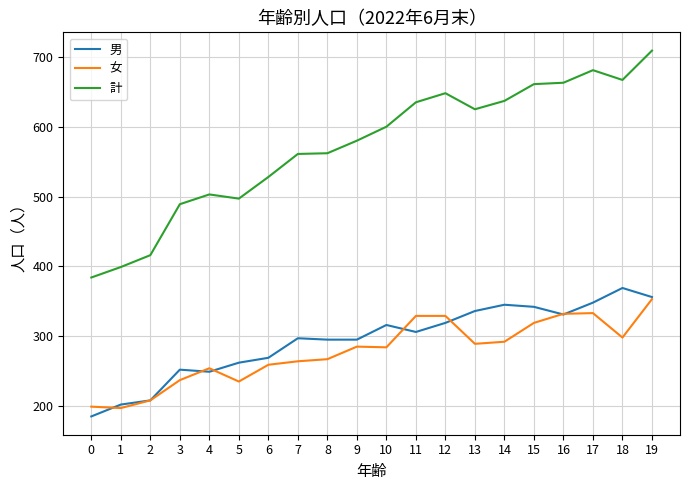

Which series has the largest total across all categories?

計